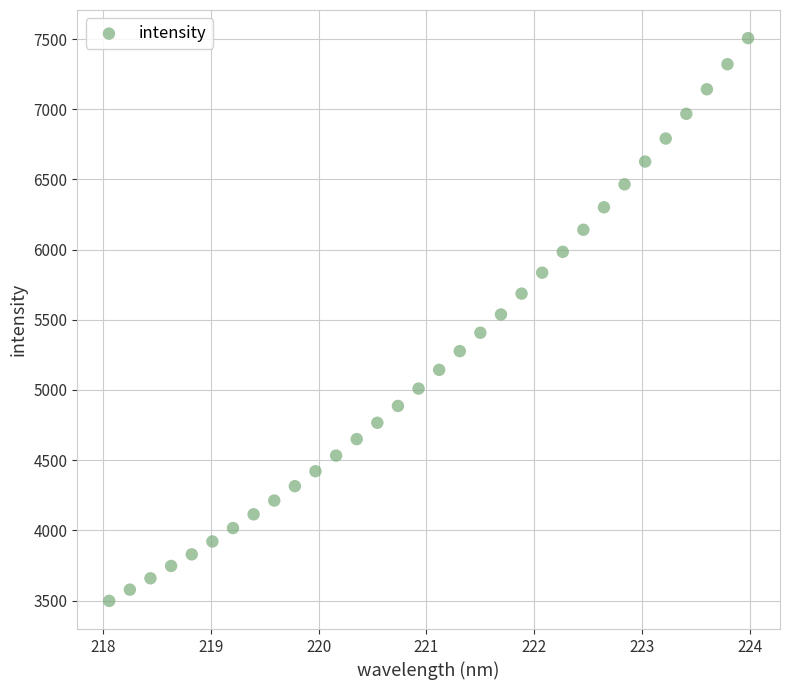

What is the range of X values (max minus min)?

5.9